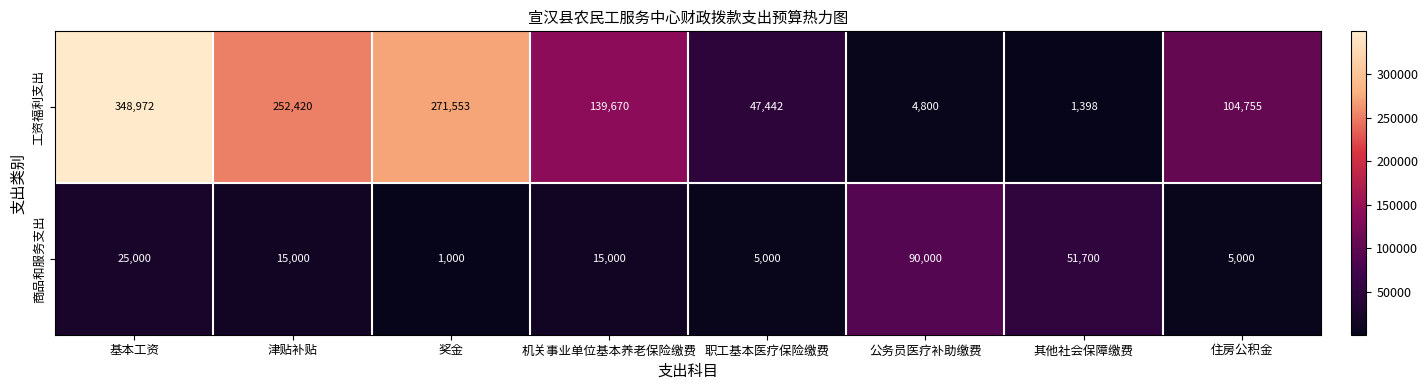

What is the total value across all series at 基本工资?

373972